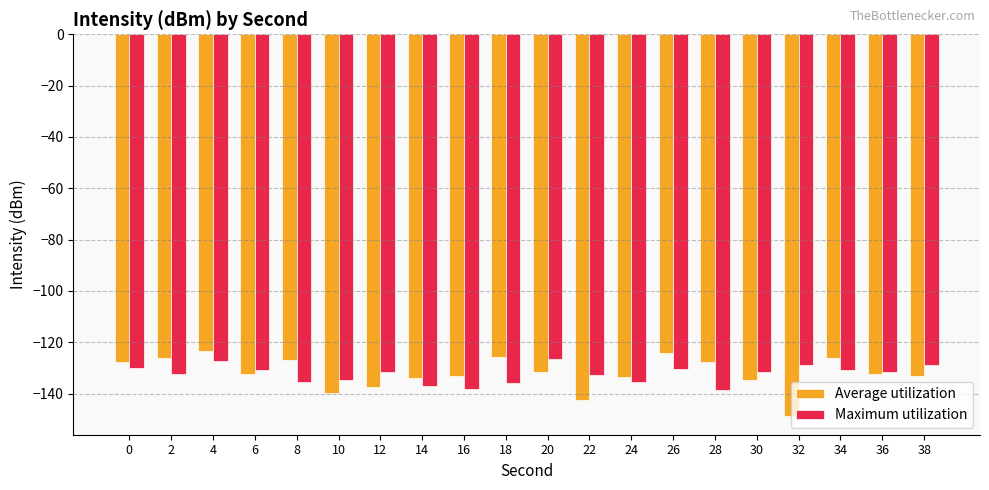

Which series has the widest spread of values?

Average utilization